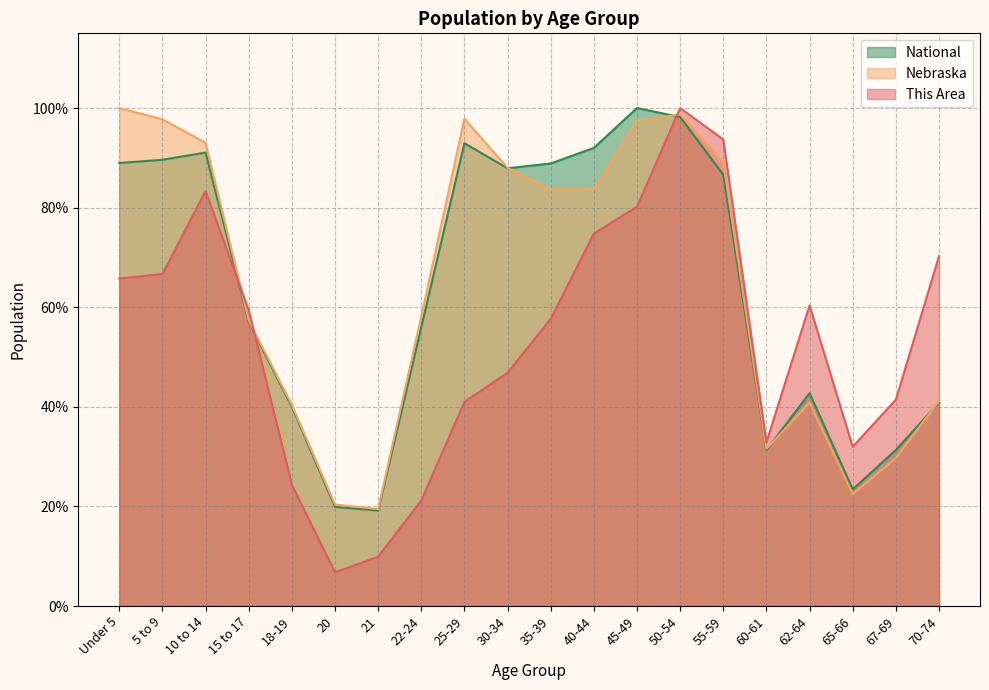

What is the total value across all series at 40-44?

250.5